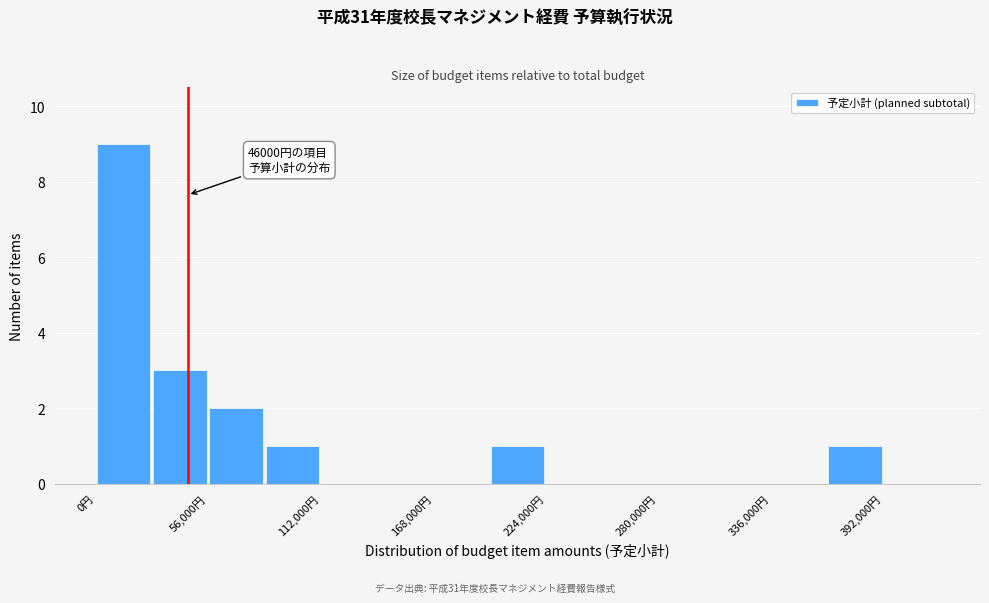

Read against the x-axis, roughly where is the centre of the tallest bar?

10000